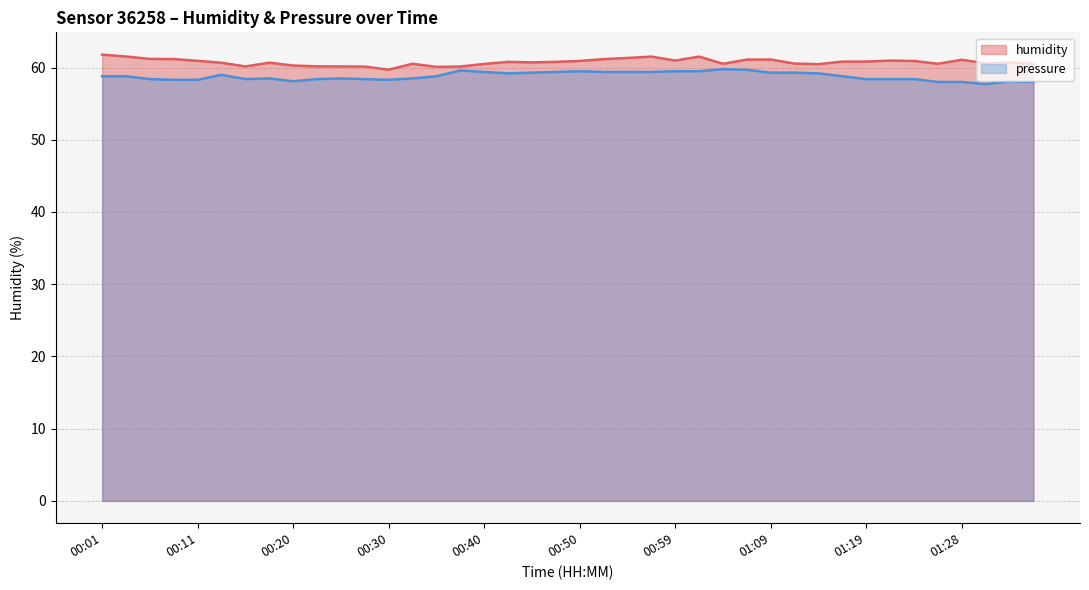

Between 00:45 and 01:19, which is larger?

01:19